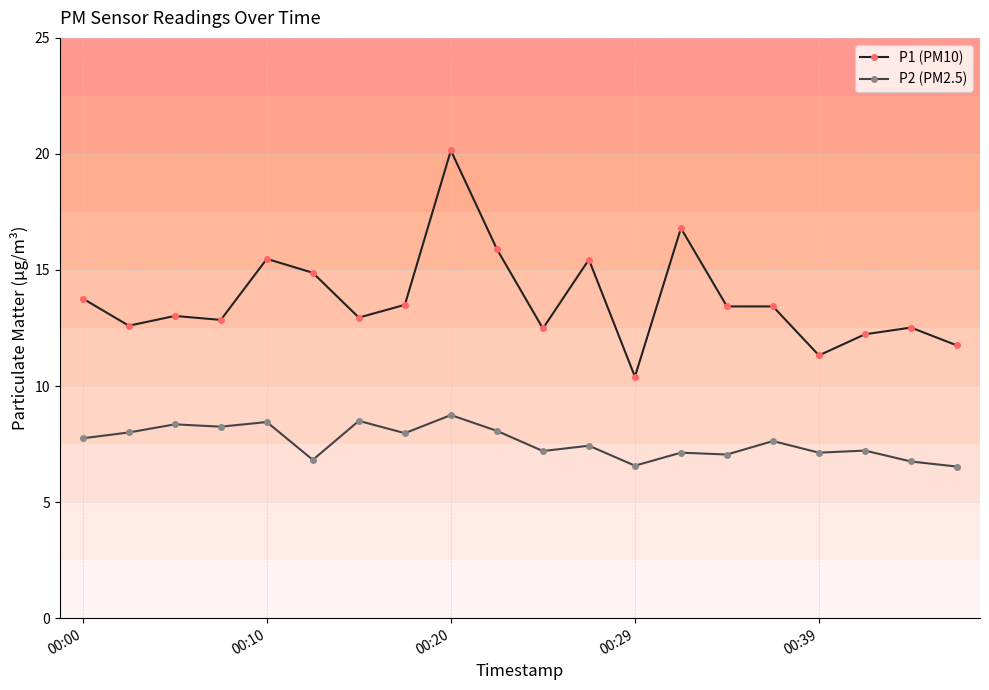

What is the value of the P1 (PM10) point at the 17th from the left?

11.3